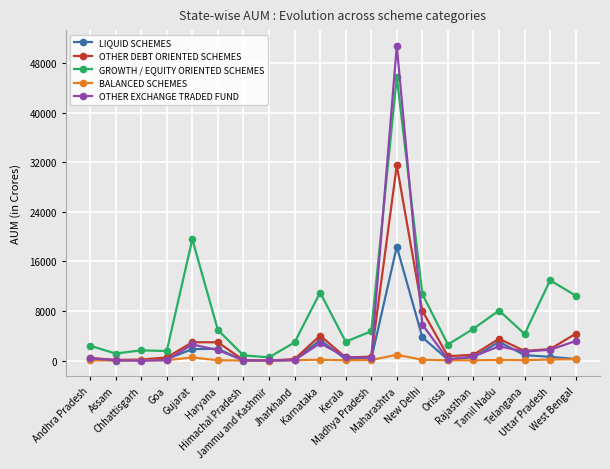

What is the difference between the OTHER EXCHANGE TRADED FUND values at Goa and Orissa?

137.9